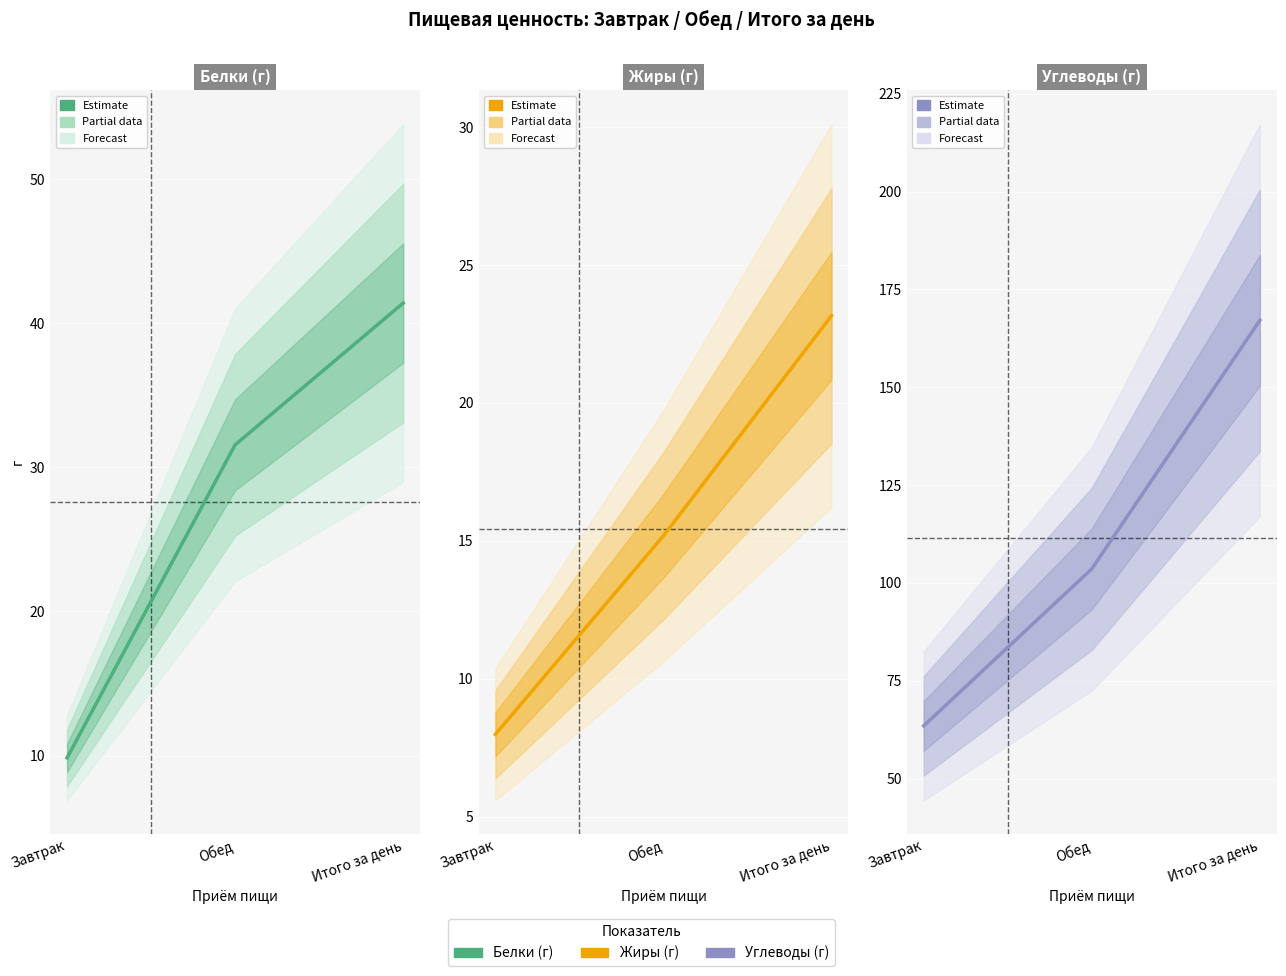

How many data points in Белки are less than 31?

1